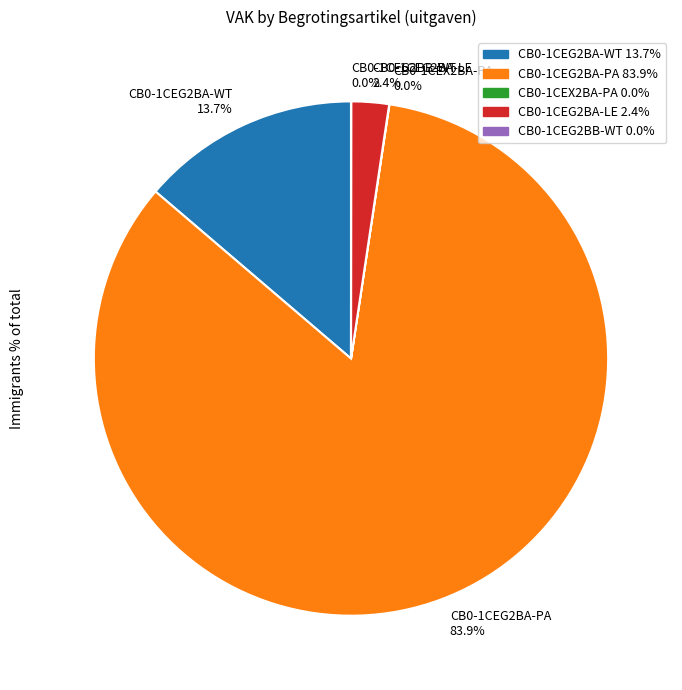

Which has a higher value, CB0-1CEG2BA-WT or CB0-1CEG2BA-LE?

CB0-1CEG2BA-WT